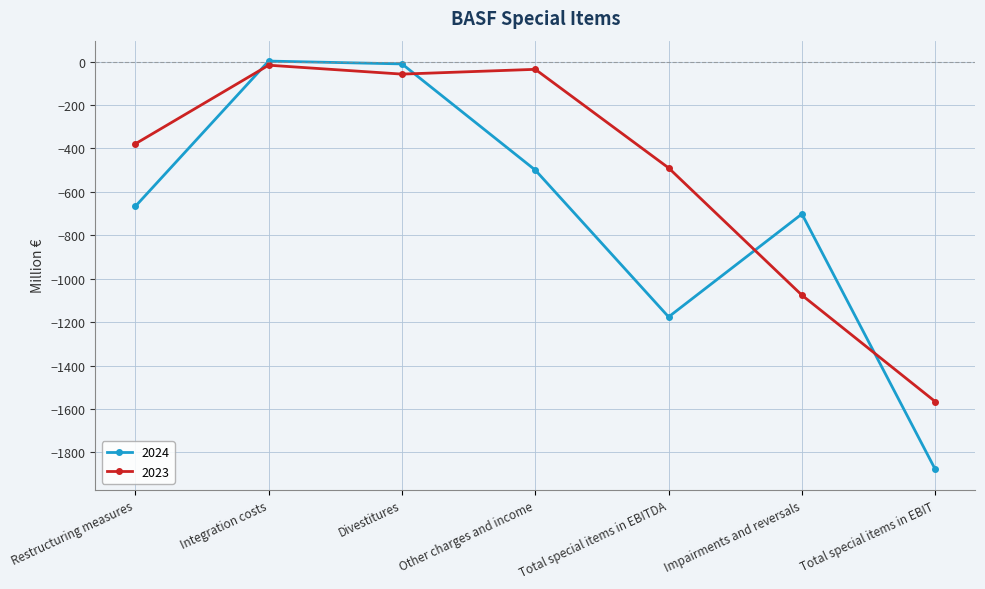

Where does the 2024 series first go above -667?

Integration costs